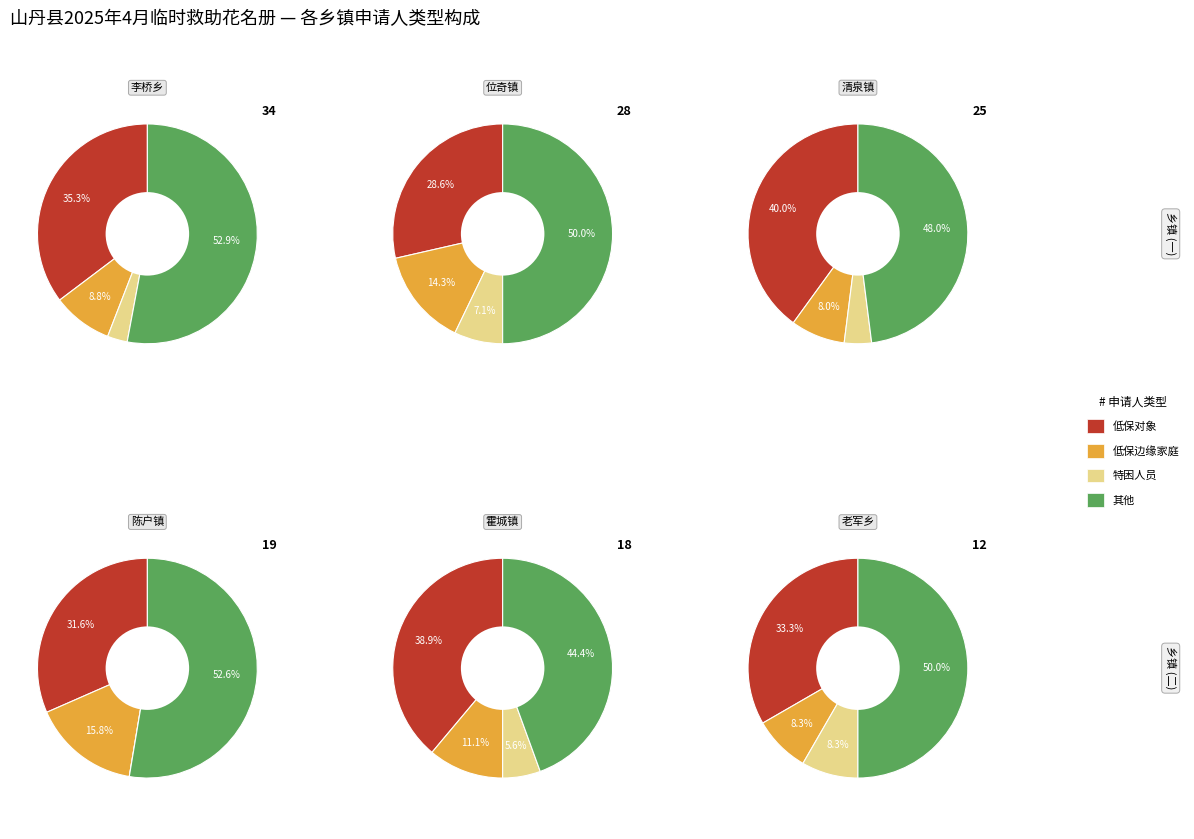

To the nearest percent, what is the average slice percentage?

25%